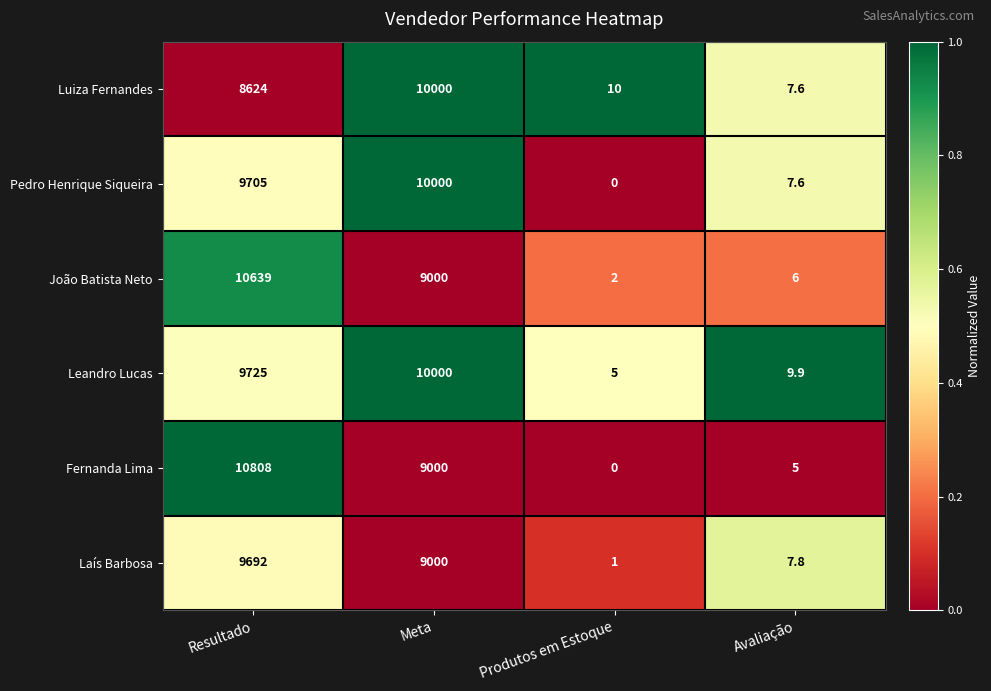

What is the difference between the highest and lowest values at Meta?

1000.0